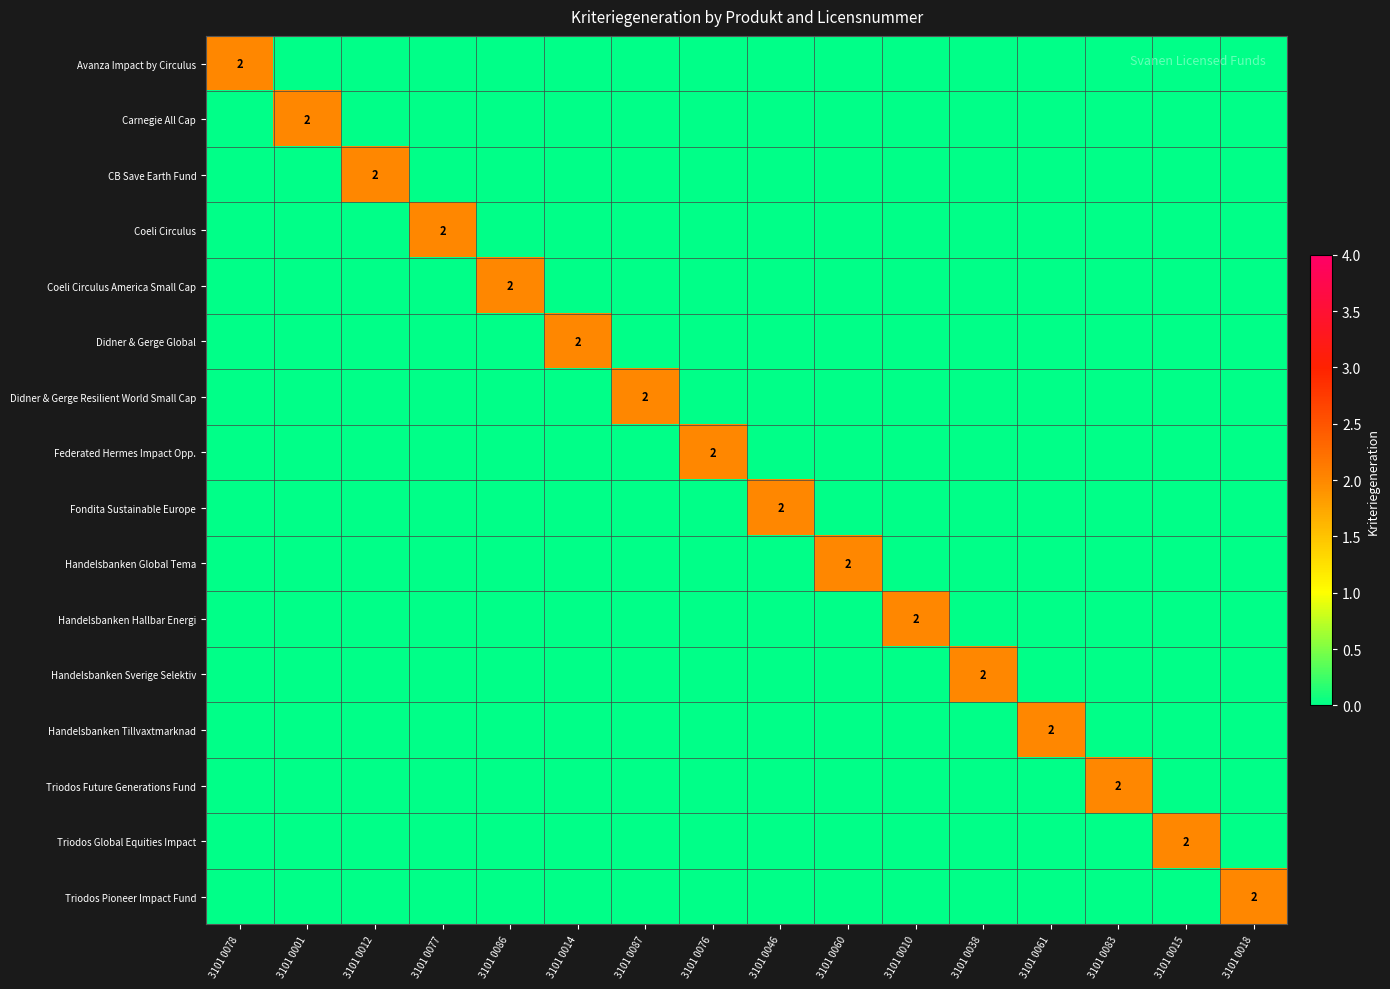

The Triodos Global Equities Impact series shows 0 at 3101 0076. True or false?

True